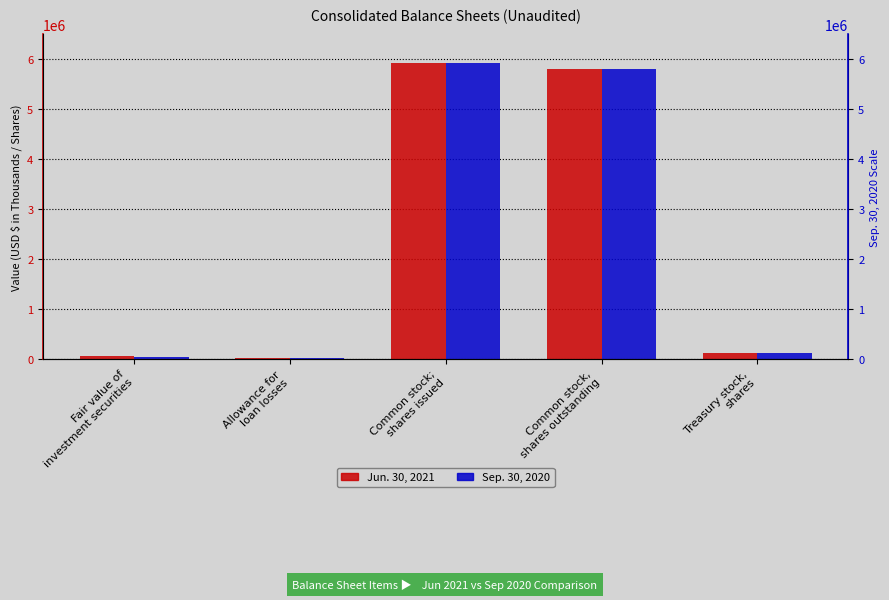

What are all the series names shown in the legend?

Jun. 30, 2021, Sep. 30, 2020